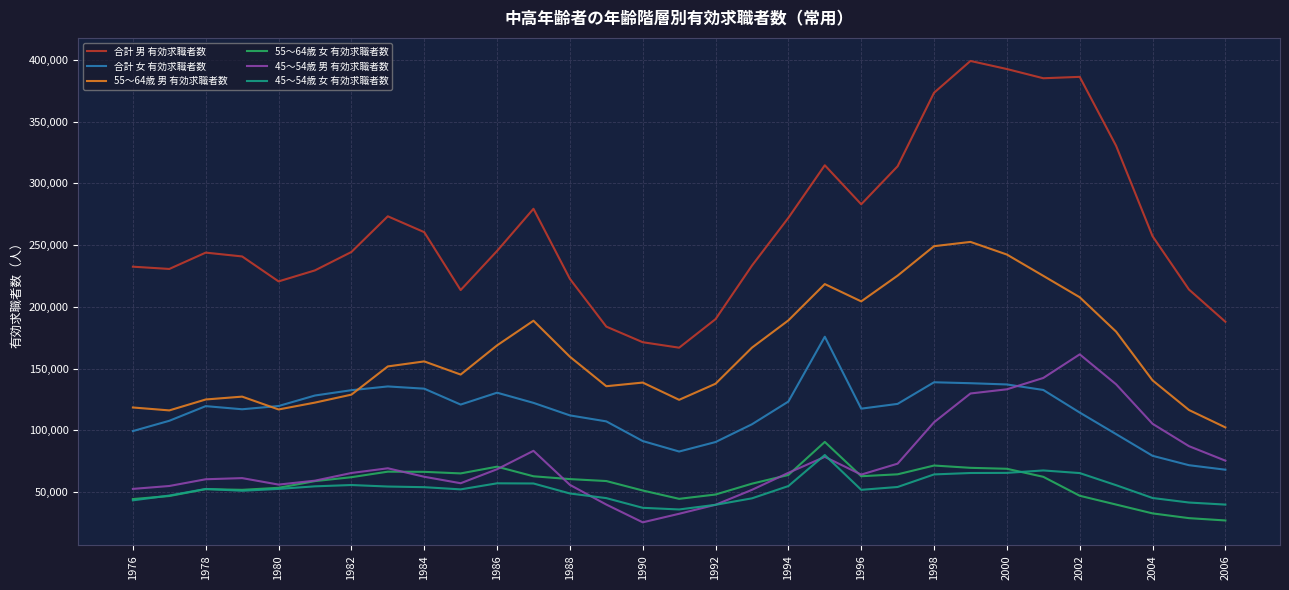

Which series has the widest spread of values?

合計 男 有効求職者数